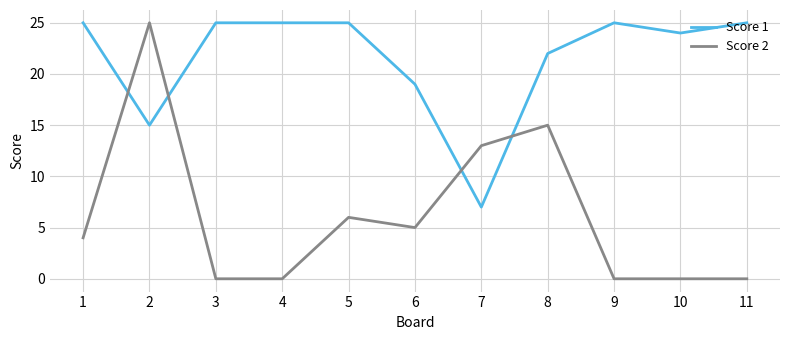

What is the difference between the maximum and minimum values in the Score 1 series?

18